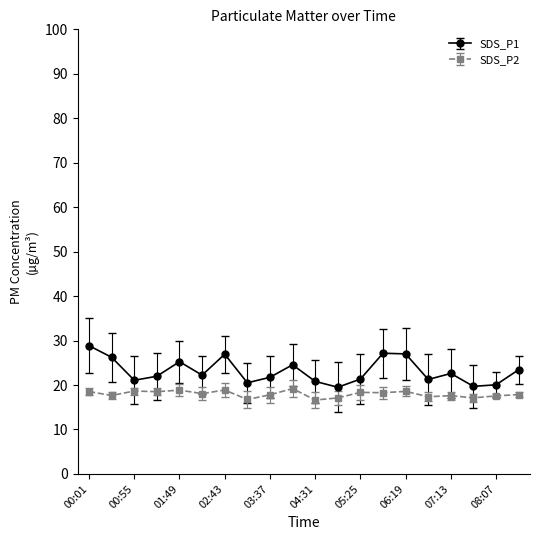

Count the number of data series in this chart.

2